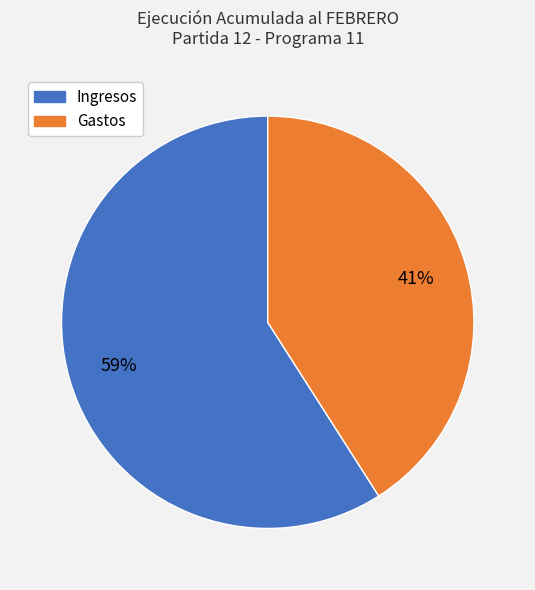

To the nearest percent, what is the average slice percentage?

50%